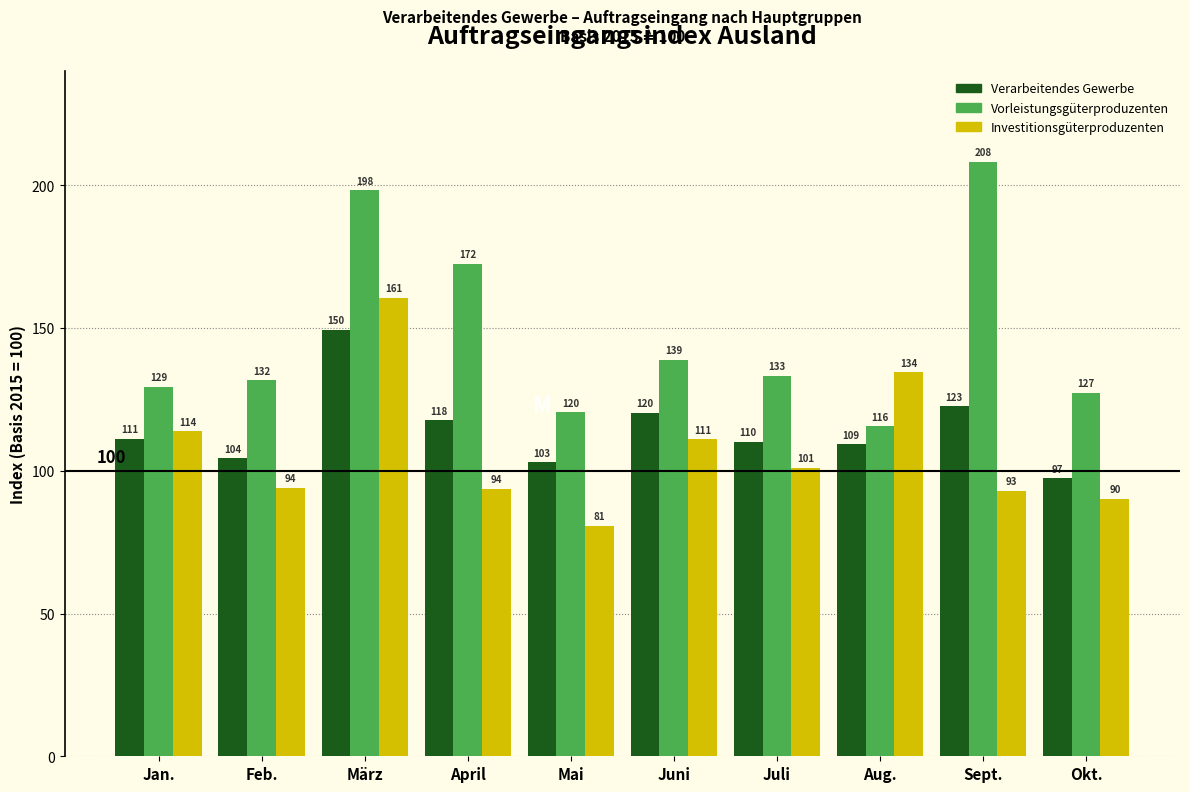

Which series has the largest total across all categories?

Vorleistungsgüterproduzenten